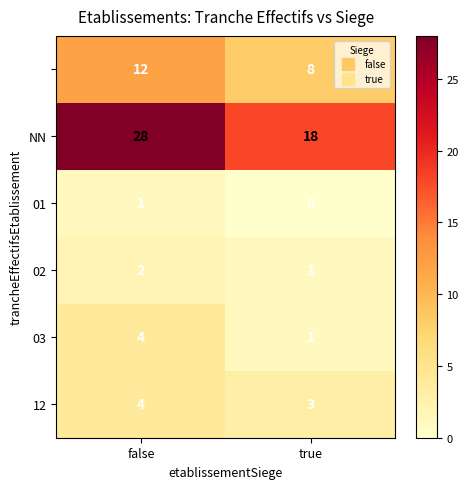

At how many categories does at least one series exceed 23?

1